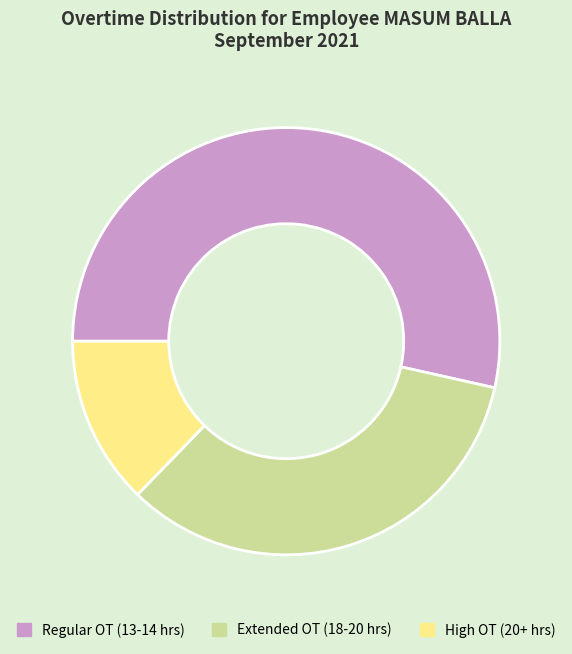

Between Extended OT (18-20 hrs) and High OT (20+ hrs), which is larger?

Extended OT (18-20 hrs)